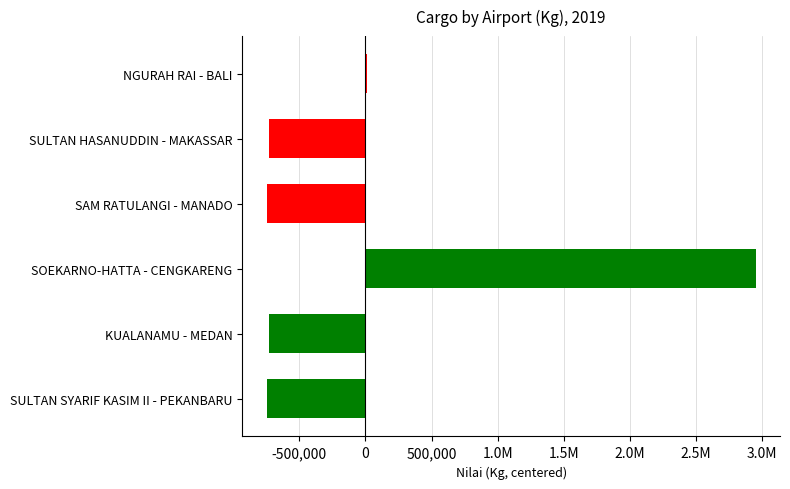

Are the bars horizontal?

Yes